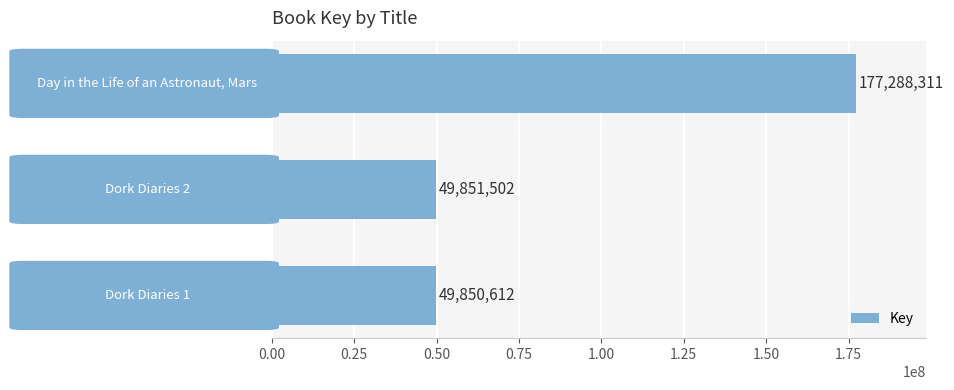

Reading top to bottom, what are all the values shown in this chart?

177288311	49851502	49850612